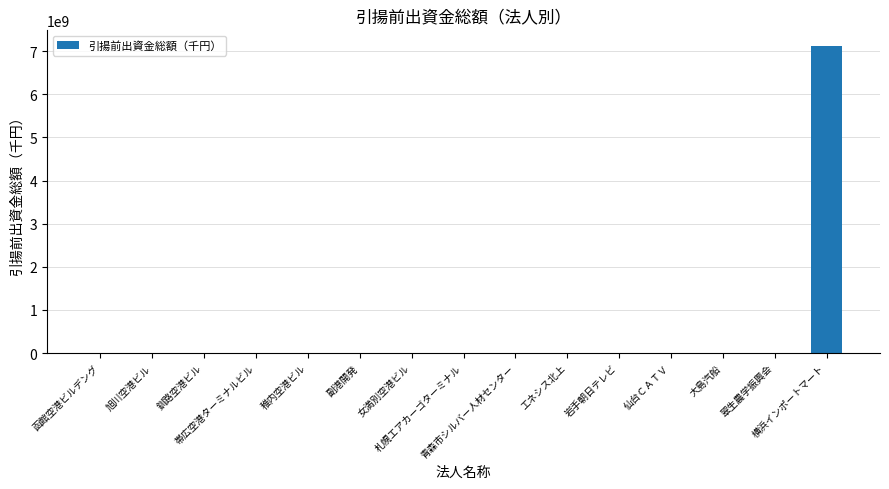

What is the maximum value shown in the chart?

7129000000